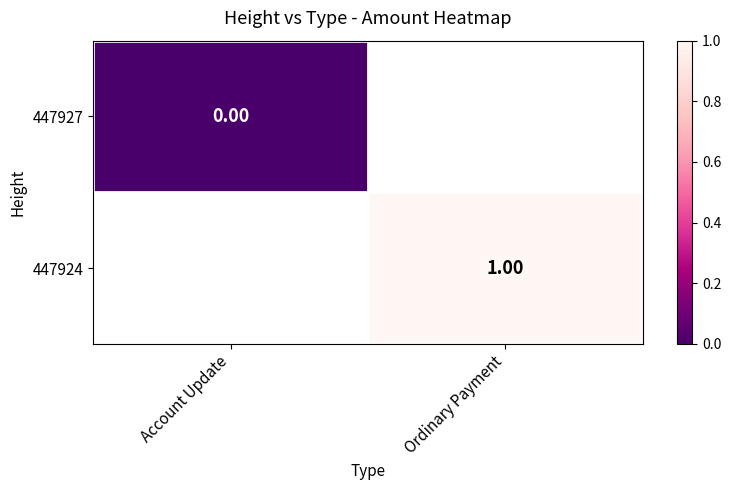

Which series has the widest spread of values?

447927